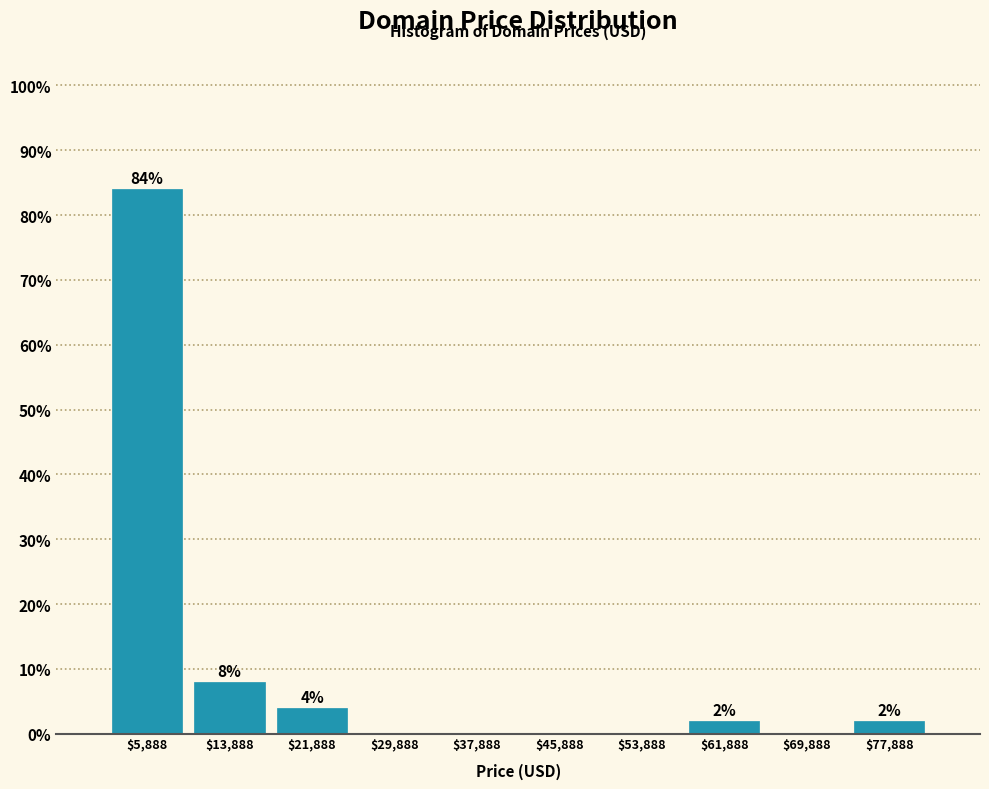

Over which range of the x-axis is the bar tallest?

2000 to 10000